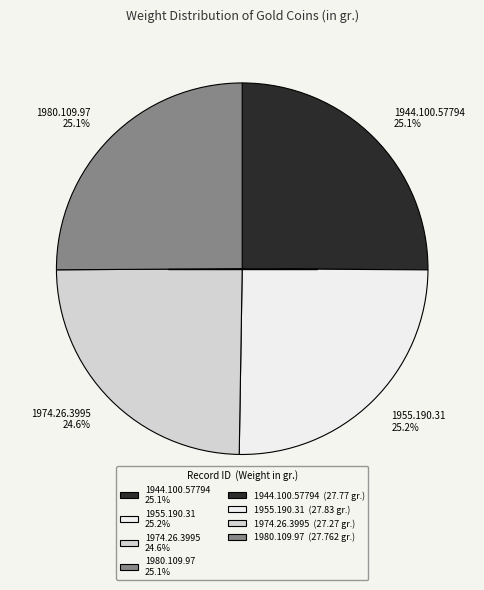

What is the ratio of the value at 1974.26.3995 24.6% to the value at 1944.100.57794 25.1%?

1.0